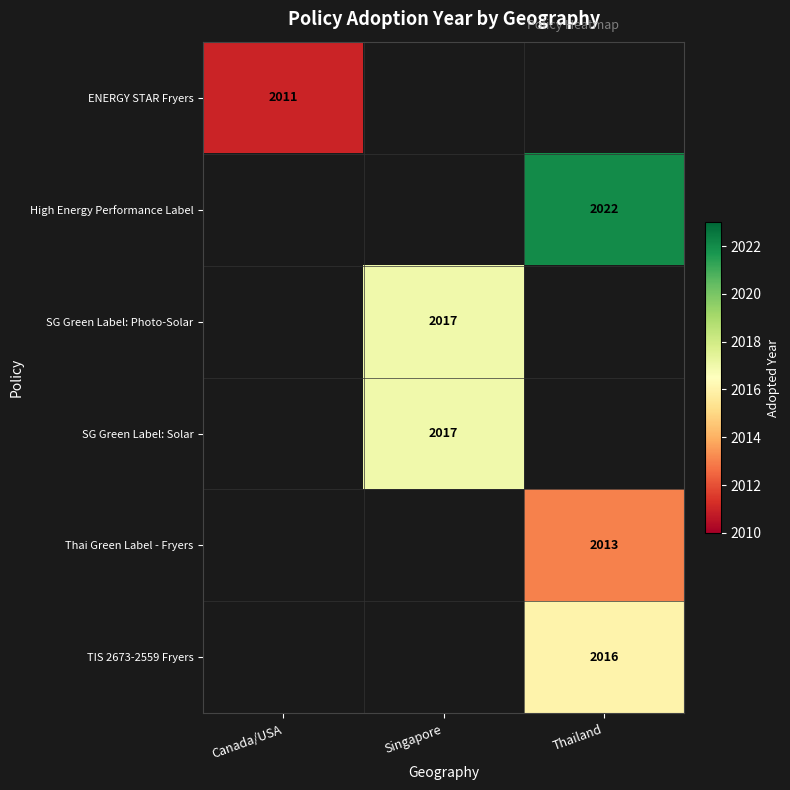

The value of Thai Green Label - Fryers at Thailand is 2629. True or false?

False